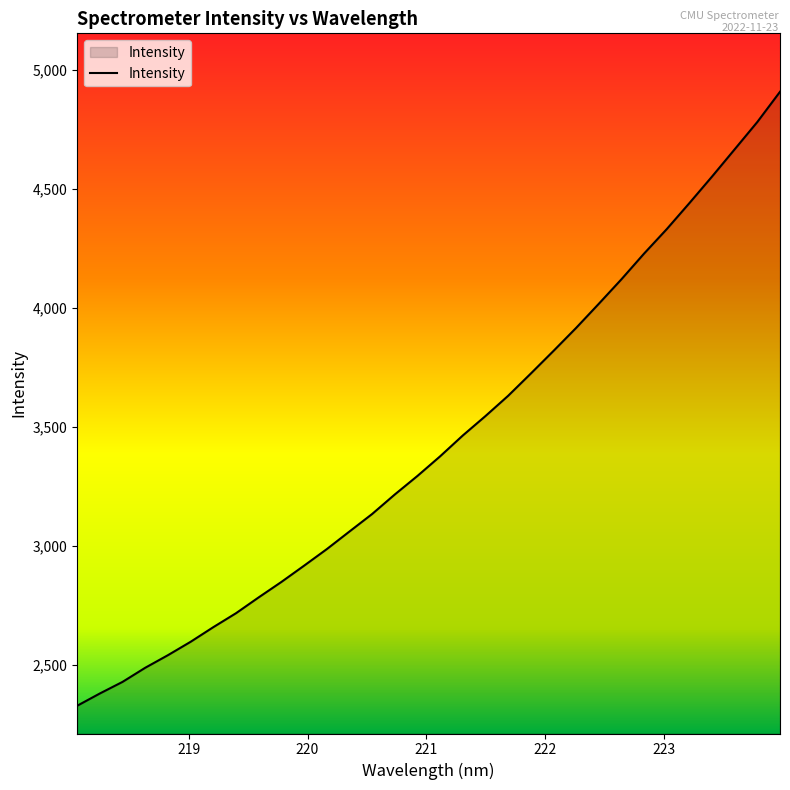

What is the difference between the maximum and minimum values?

2578.4